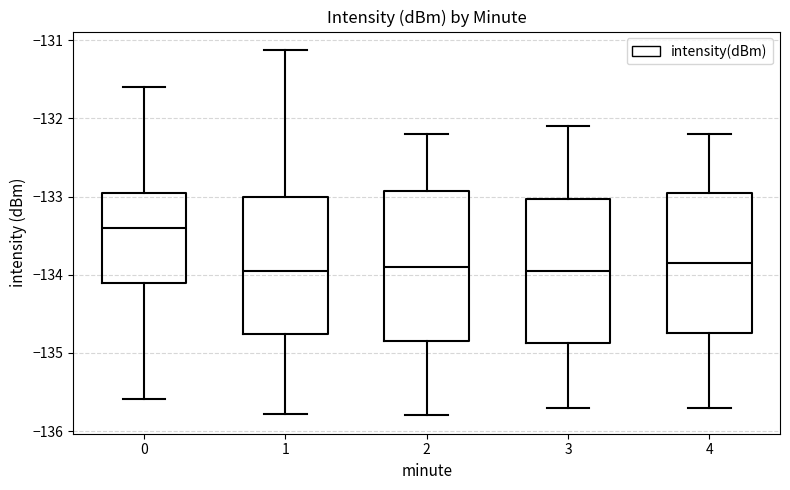

Reading left to right, transcribe this box plot: for each box, give where its median line is, the range the box spans, and where its two whiskers end, as read against the y-axis. The values are not printed on the chart, so give them approximately, as read against the axis.

0: median -133.4, box -134.1 to -133.0, whiskers -135.6 to -131.6
1: median -133.9, box -134.8 to -133.0, whiskers -135.8 to -131.1
2: median -133.9, box -134.8 to -132.9, whiskers -135.8 to -132.2
3: median -133.9, box -134.9 to -133.0, whiskers -135.7 to -132.1
4: median -133.8, box -134.7 to -132.9, whiskers -135.7 to -132.2